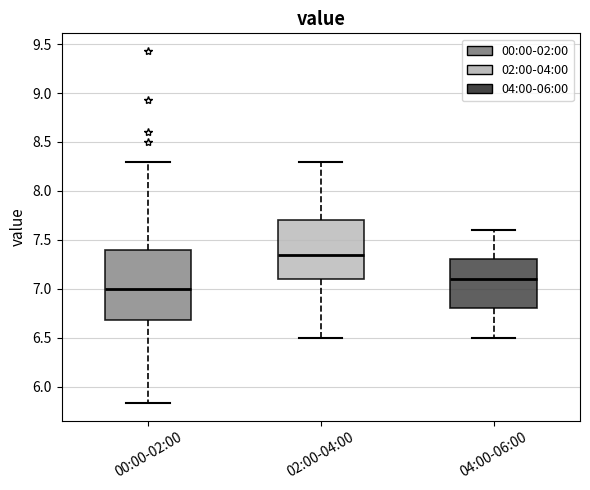

Where does the median line of the box for 00:00-02:00 sit on the y-axis? The values are not printed on the chart, so give them approximately, as read against the axis.

7.00